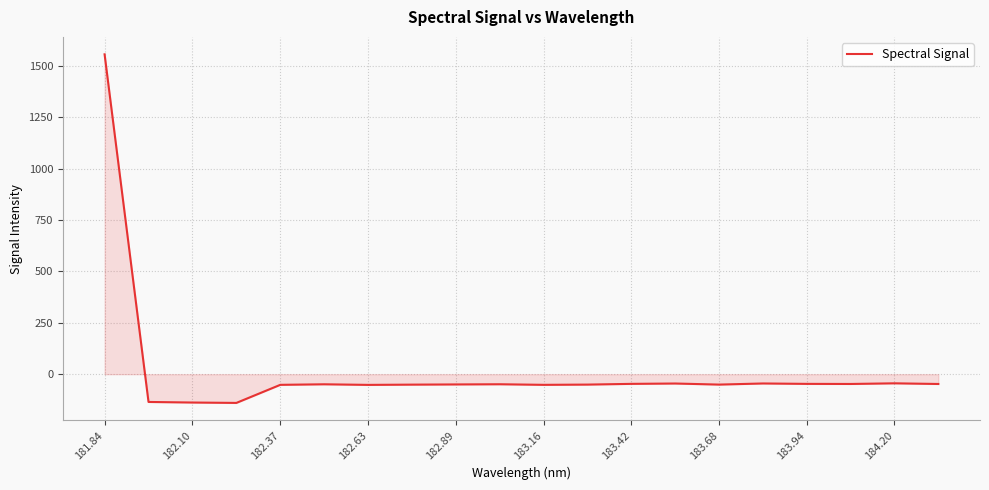

What is the smallest value displayed?

-139.6